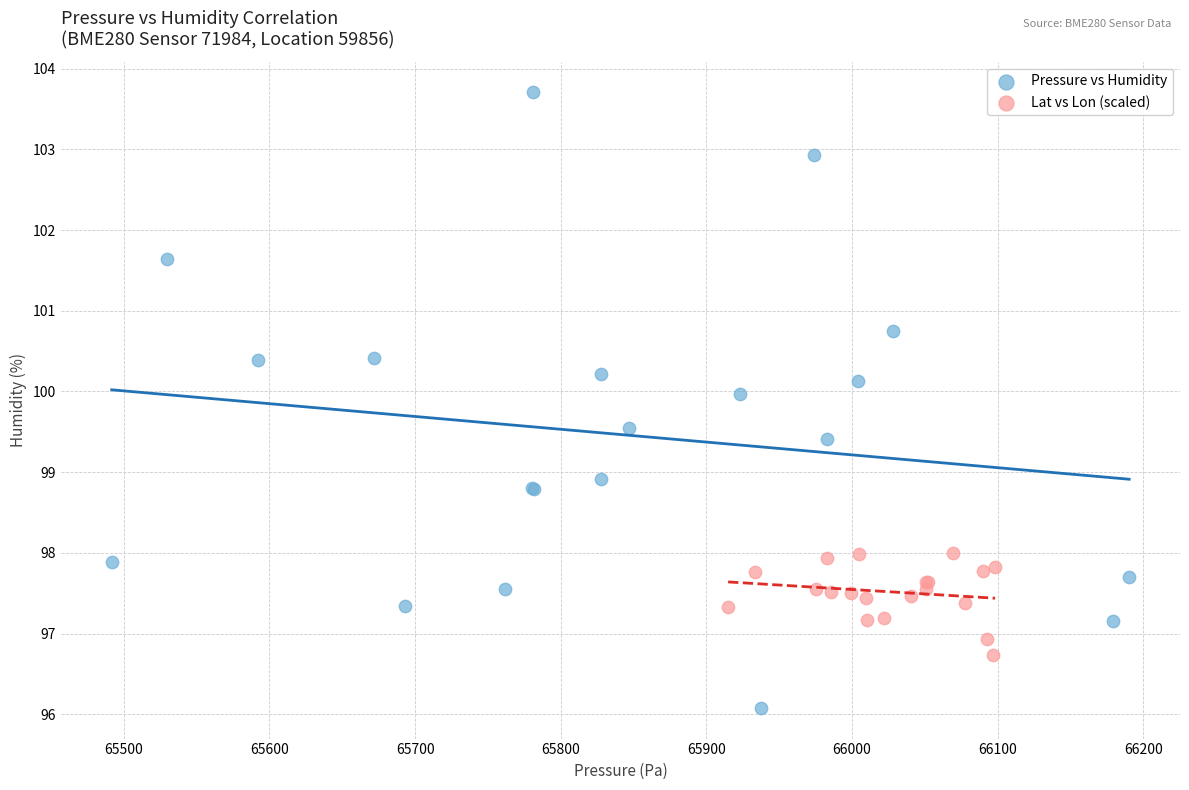

Which series reaches the maximum Y coordinate?

Pressure vs Humidity